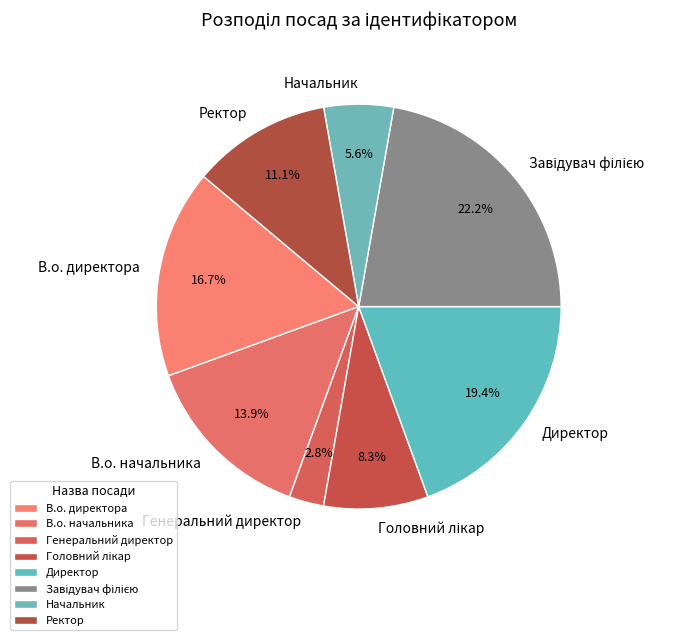

Count the number of slices in the pie.

8